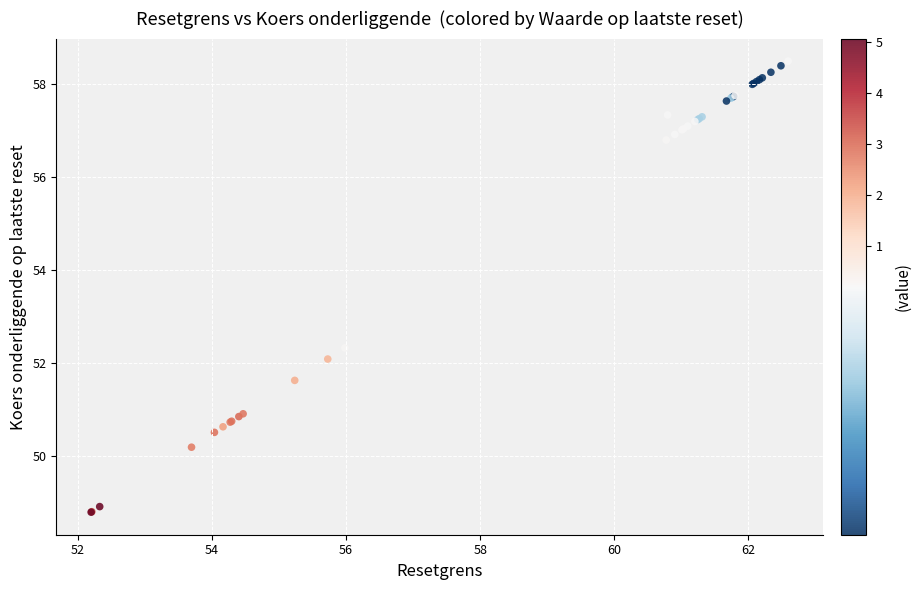

What Y value in the scatter plot is closest to 53?

52.3